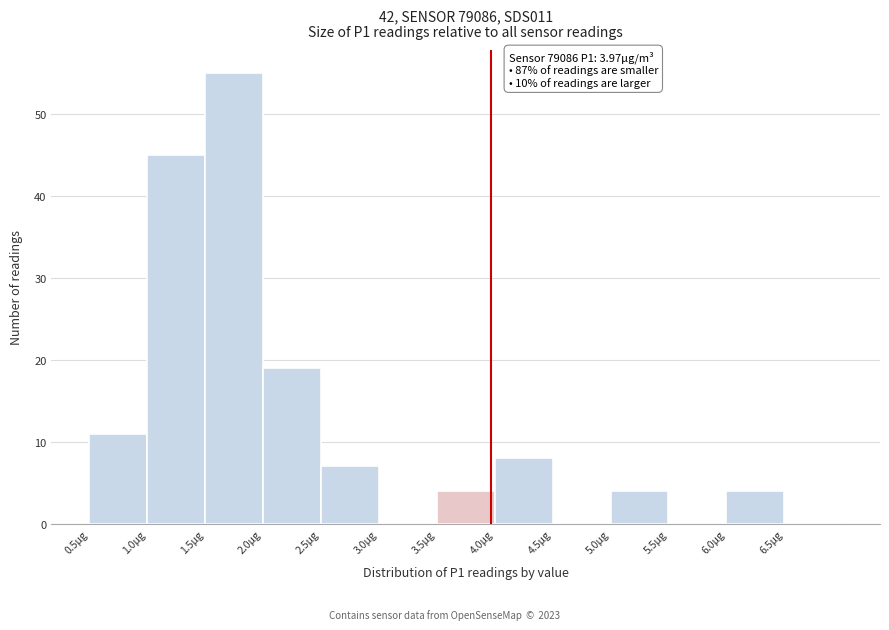

Which range on the x-axis has the tallest bar?

1.5 to 2.0